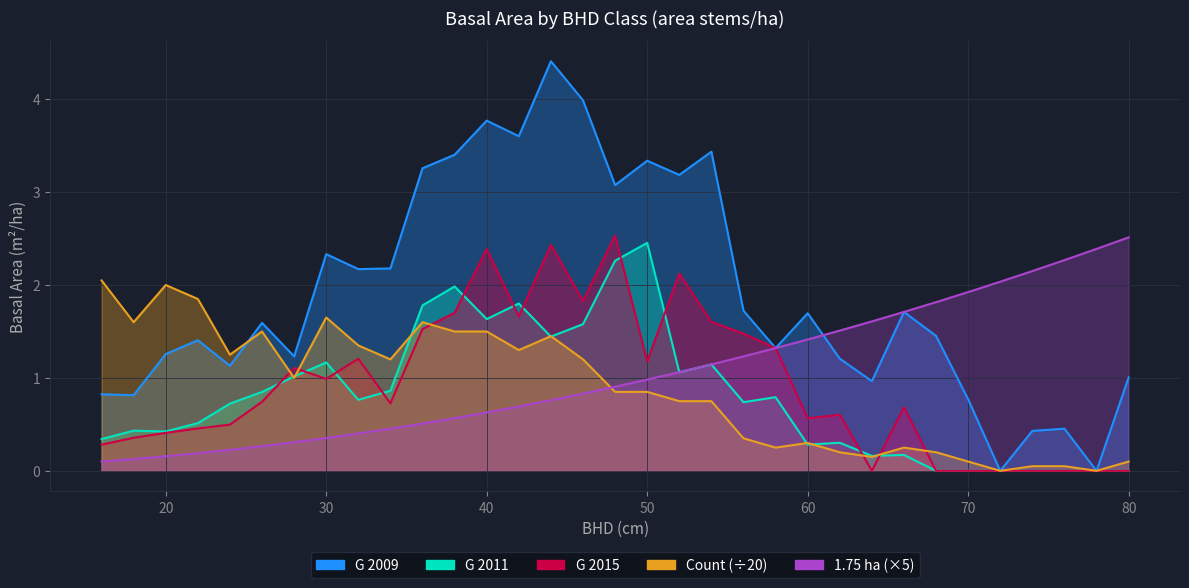

How many lines are shown in the chart?

5